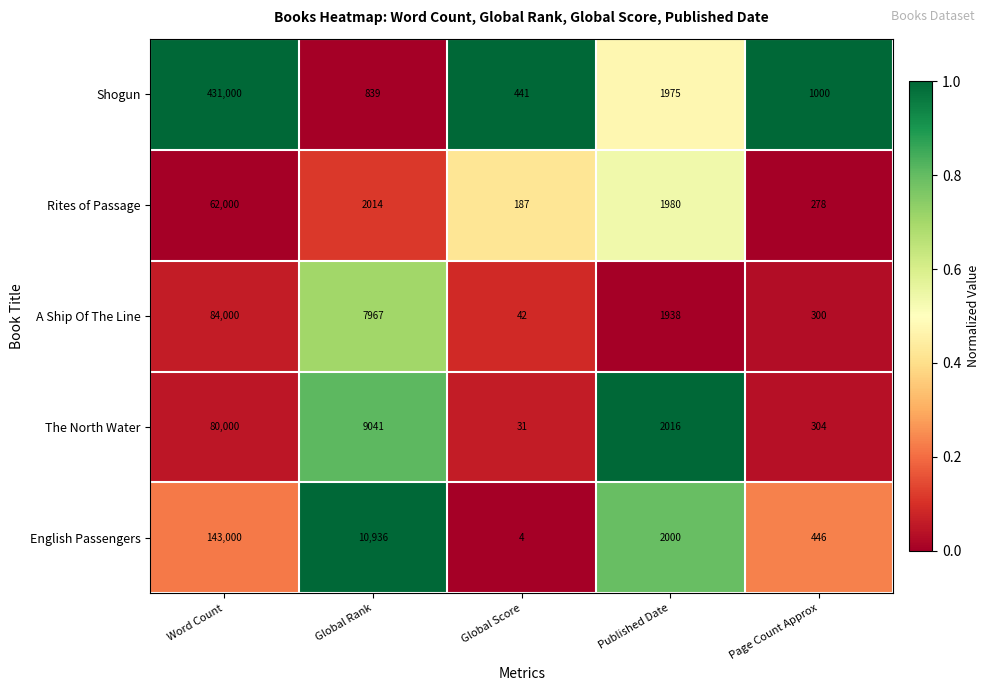

At Word Count, list the series in order from largest to smallest.

Shogun, English Passengers, A Ship Of The Line, The North Water, Rites of Passage